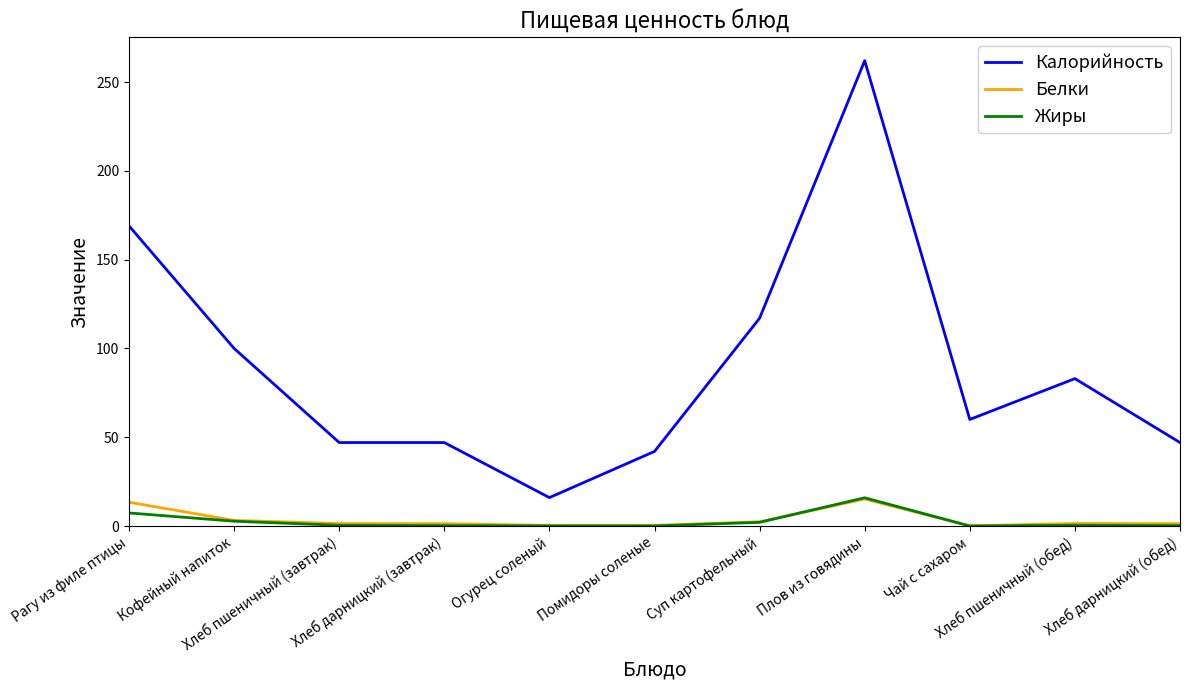

What is the highest value of the Жиры series?

15.9